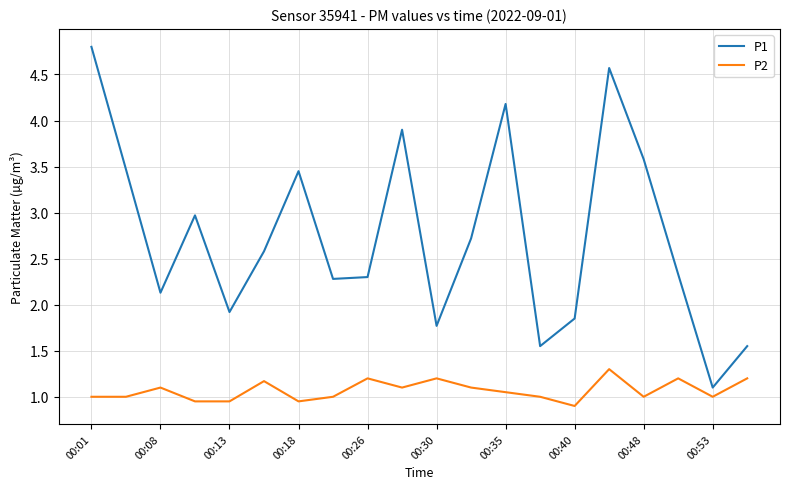

Which series has the largest range (max minus min)?

P1